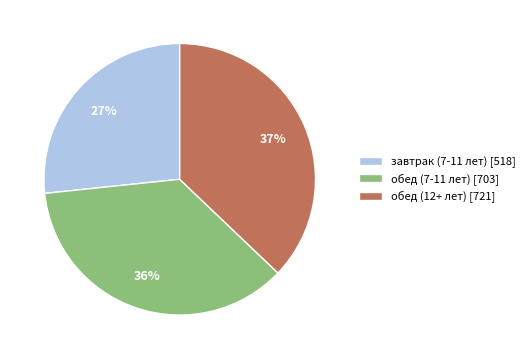

Which slice is the largest?

обед (12+ лет)